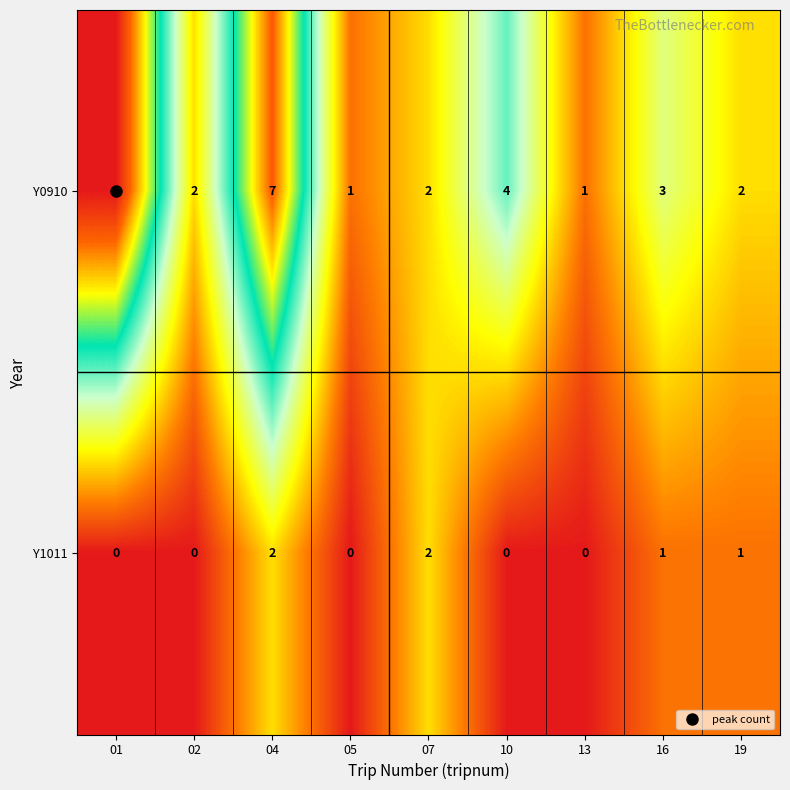

Count the Y0910 values in the range 2 to 4.

5